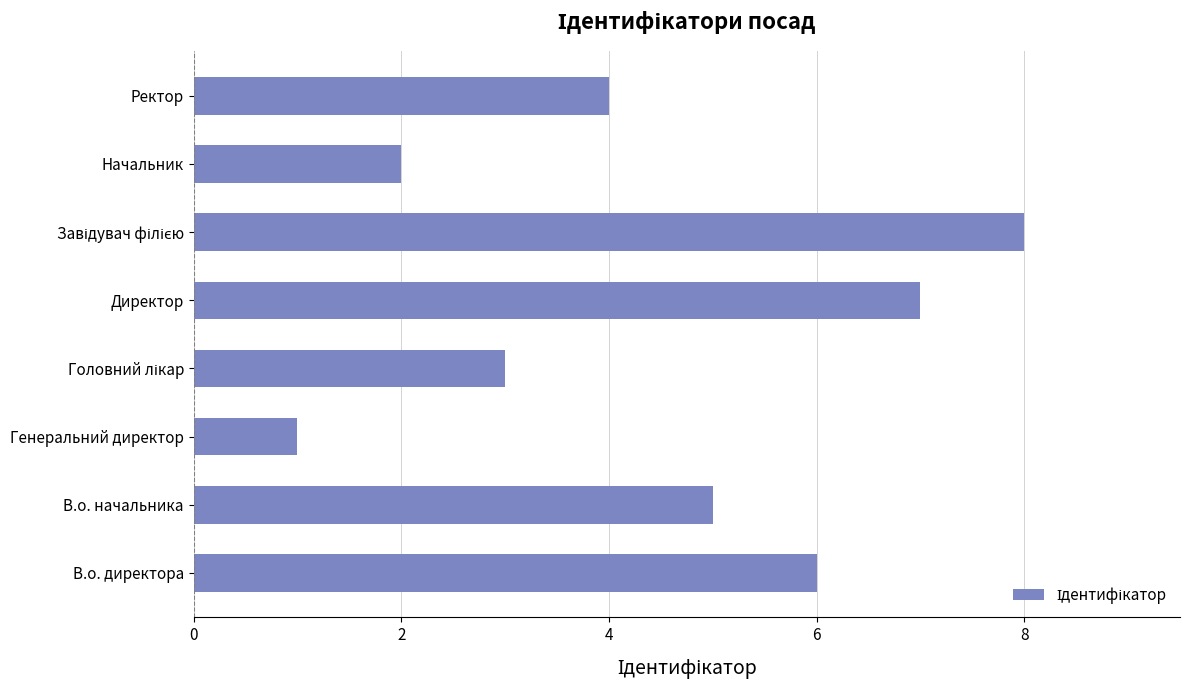

The chart shows a value of 7 at Директор. True or false?

True